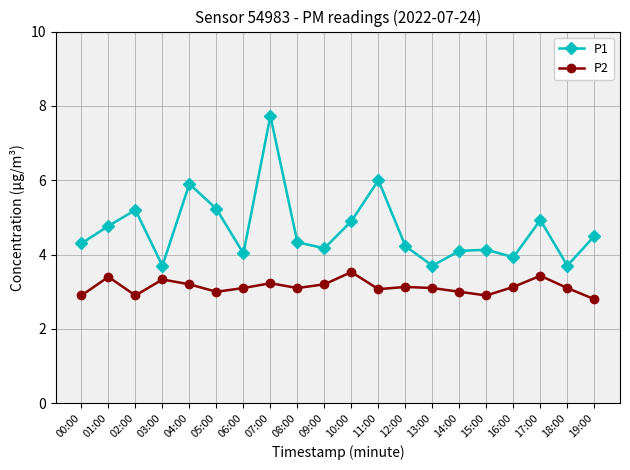

What is the sum of all P1 values?

93.5